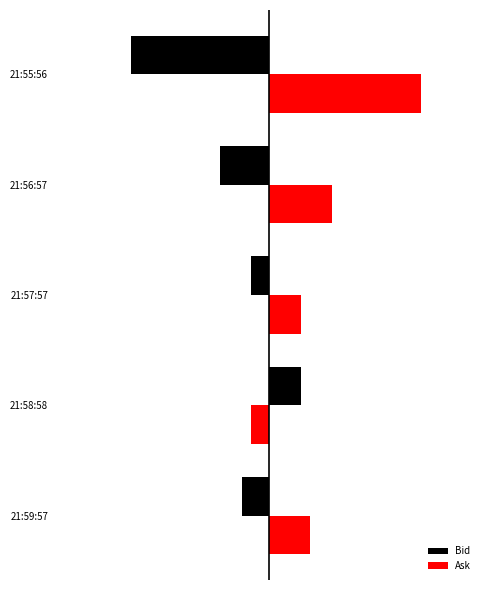

Which series has the largest range (max minus min)?

Bid